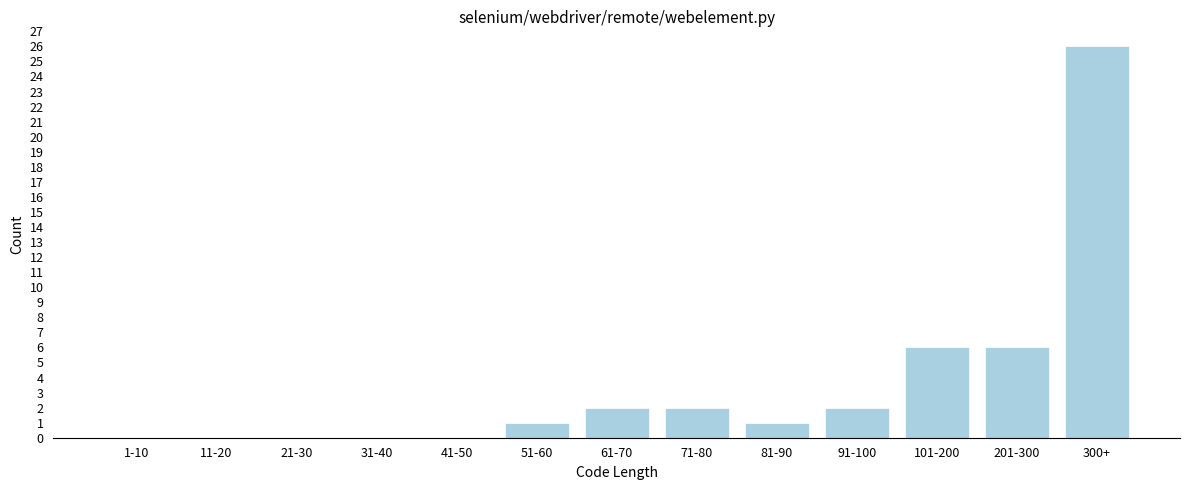

Reading left to right, transcribe all the data shown in this chart.

1-10=0	11-20=0	21-30=0	31-40=0	41-50=0	51-60=1	61-70=2	71-80=2	81-90=1	91-100=2	101-200=6	201-300=6	300+=26